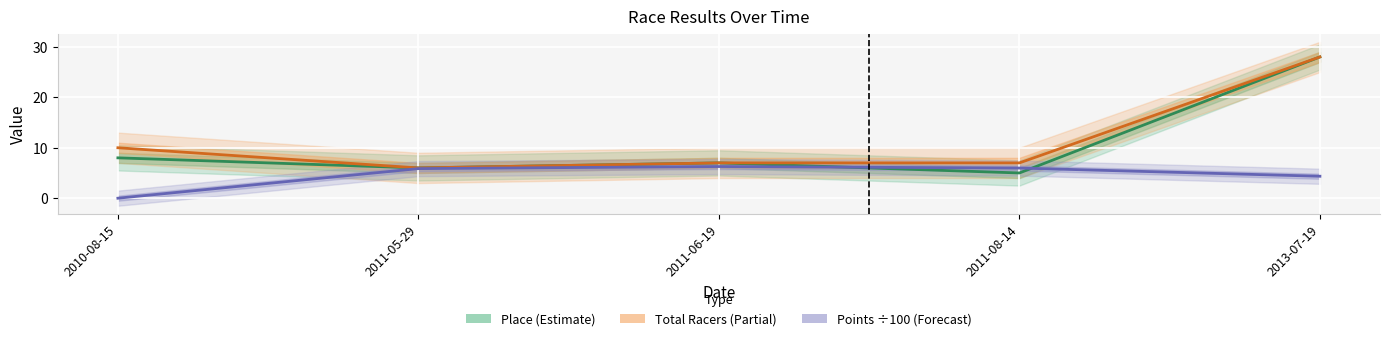

Between 2010-08-15 and 2011-06-19, which is larger?

2010-08-15